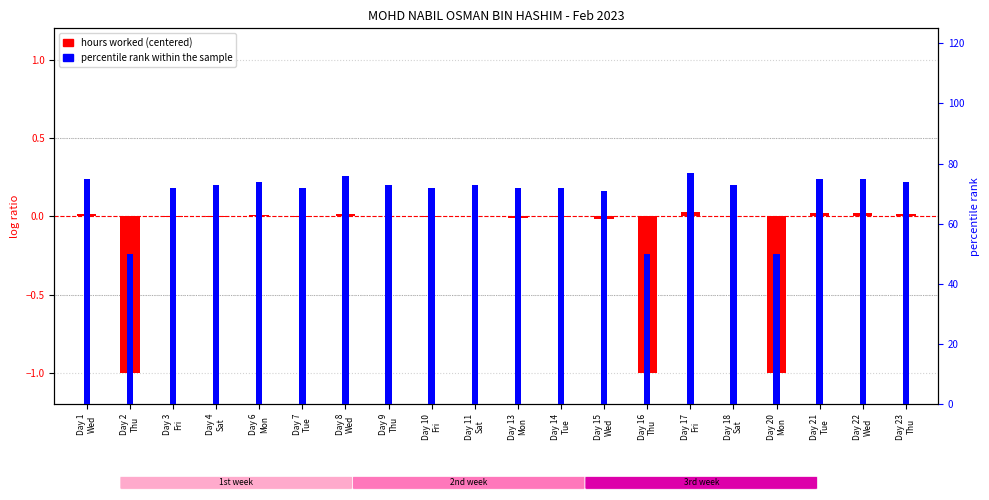

Which series has the largest range (max minus min)?

percentile rank within the sample